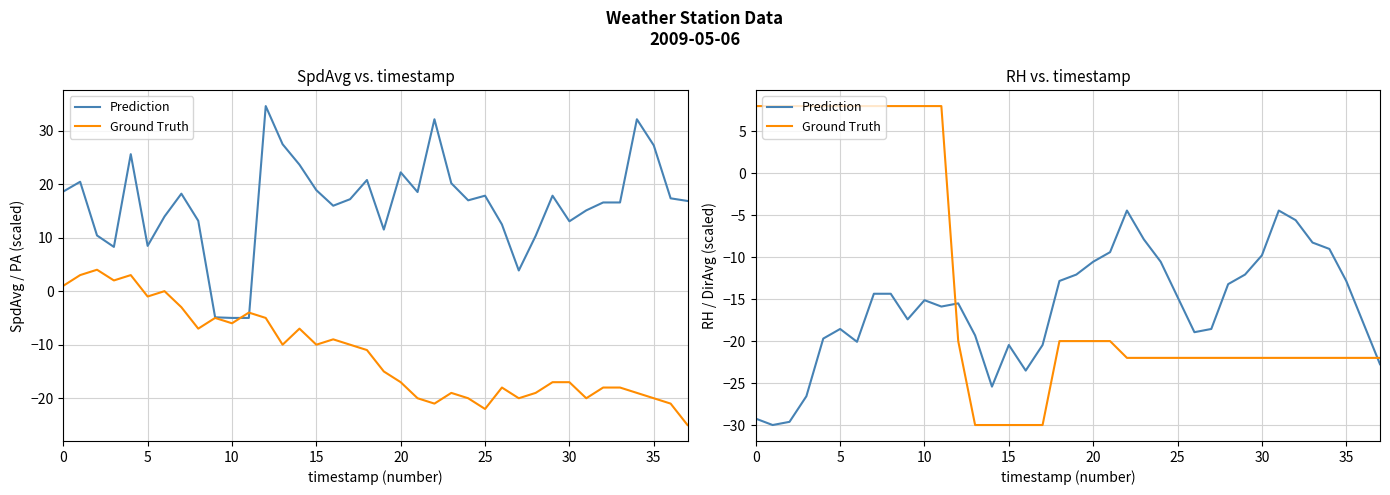

What is the smallest value displayed?

-30.0